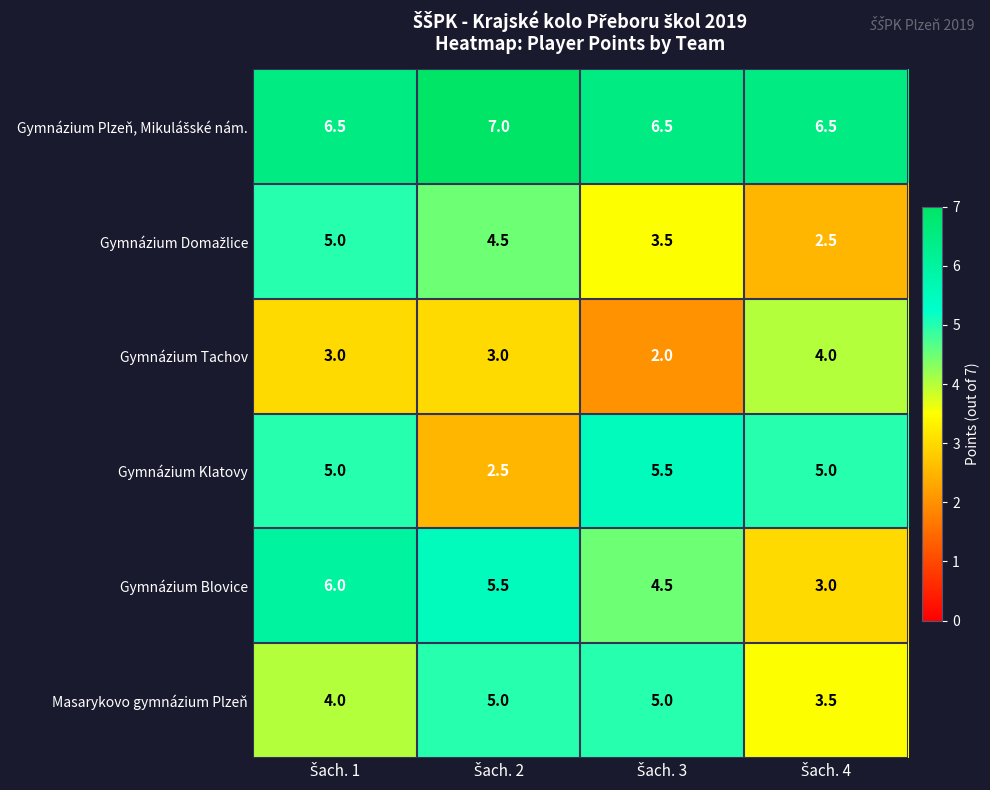

What is the sum of all Gymnázium Tachov values?

12.0